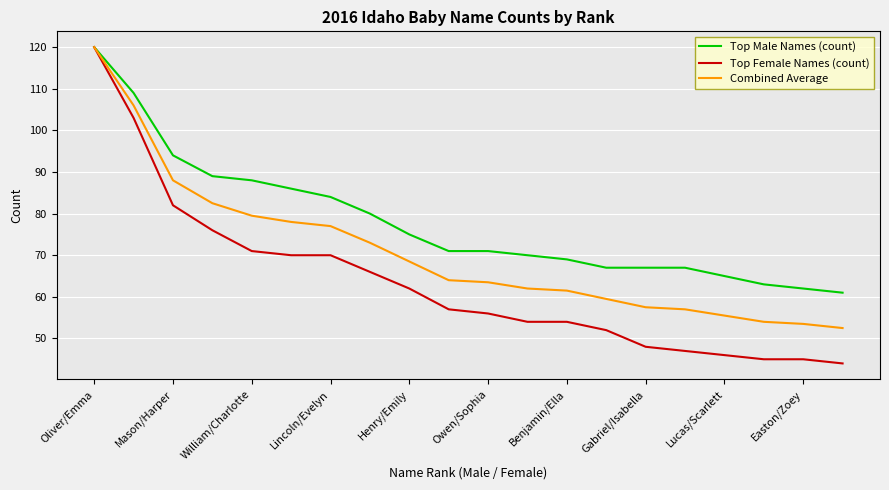

What is the lowest value of the Top Female Names (count) series?

44.0